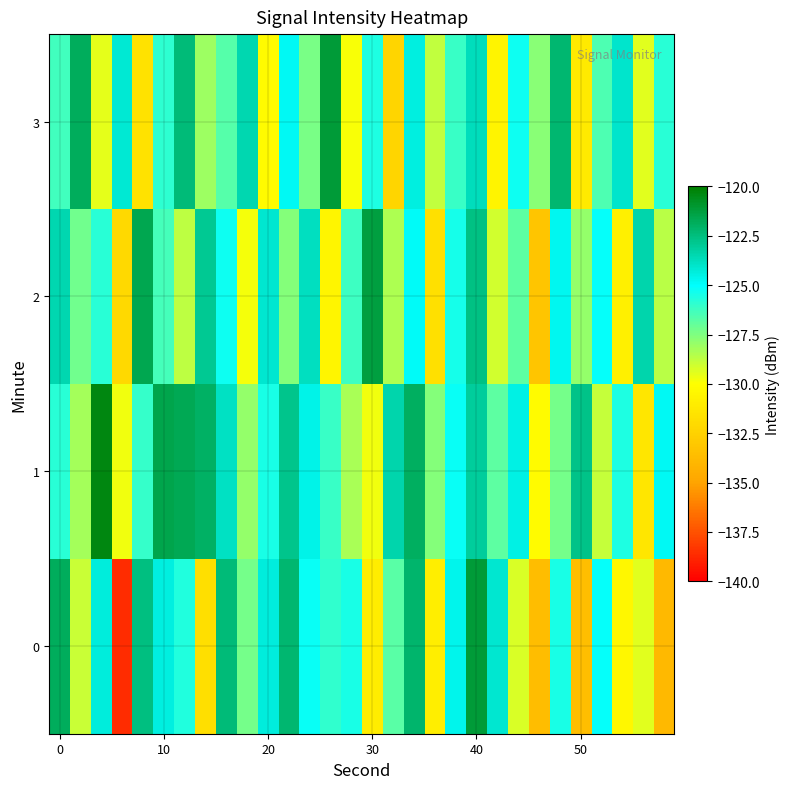

List the series in order of their peak value, lowest first.

2, 0, 3, 1